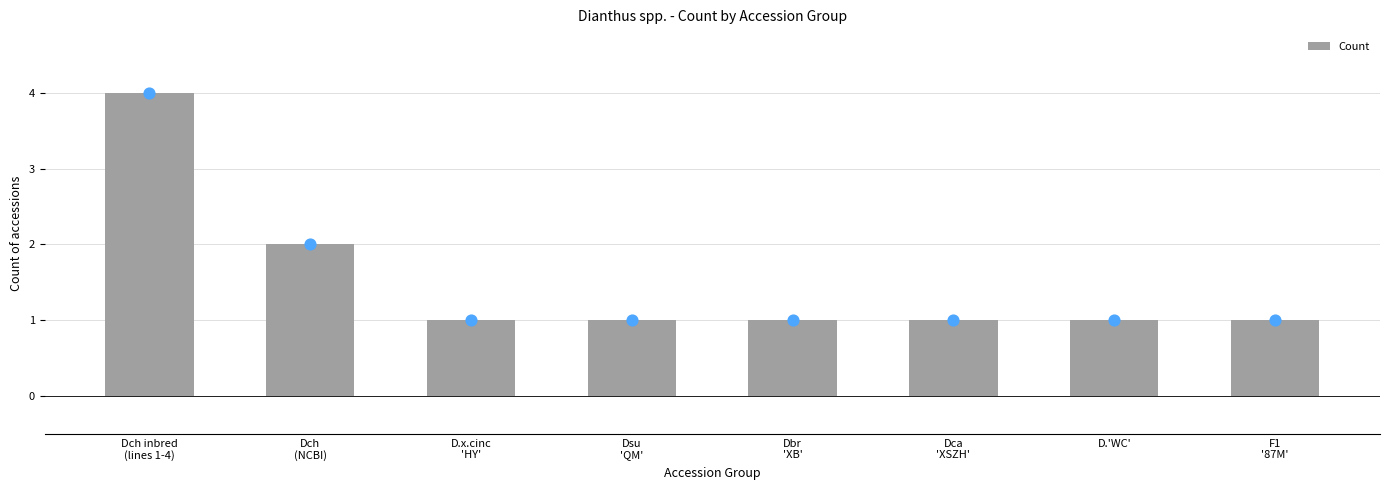

Between F1
'87M' and Dca
'XSZH', which is larger?

F1
'87M'